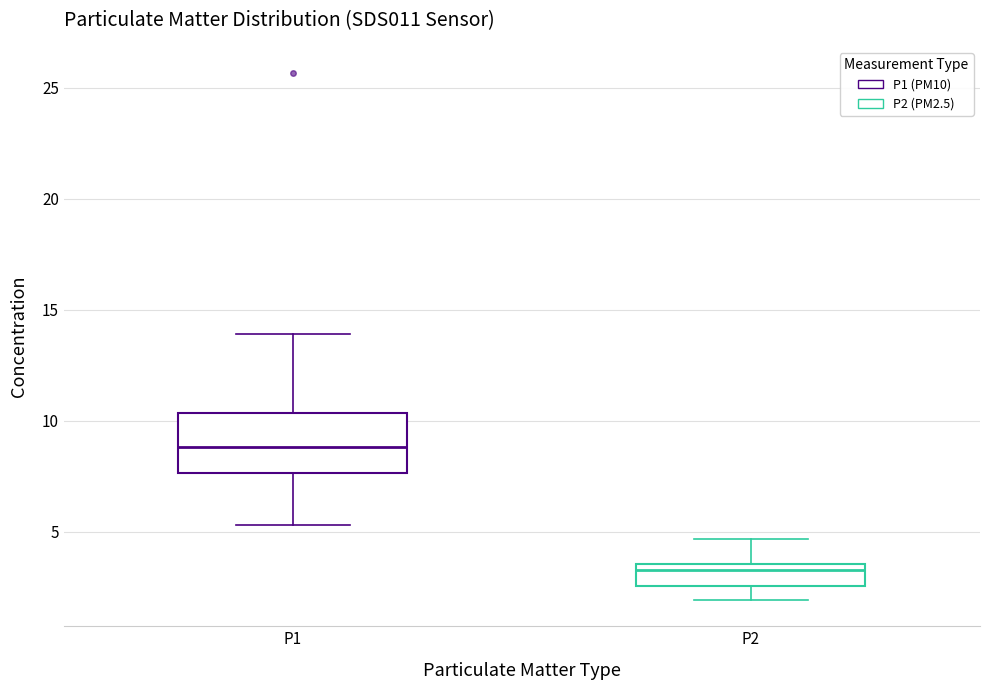

Reading left to right, read every box against the y-axis: the position of its median line, the range the box covers, and the ends of its whiskers. The values are not printed on the chart, so give them approximately, as read against the axis.

P1: median 9.0, box 7.5 to 10.5, whiskers 5.5 to 14.0
P2: median 3.5 (just below the box's upper edge), box 2.5 to 3.5, whiskers 2.0 to 4.5